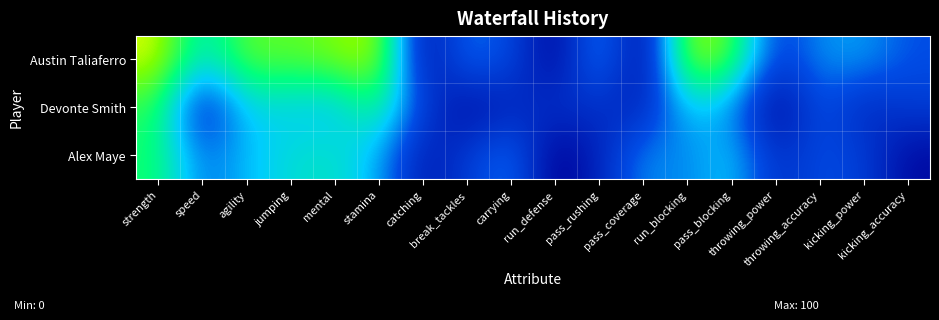

What is the spread (max minus min) of values at throwing_power?

19